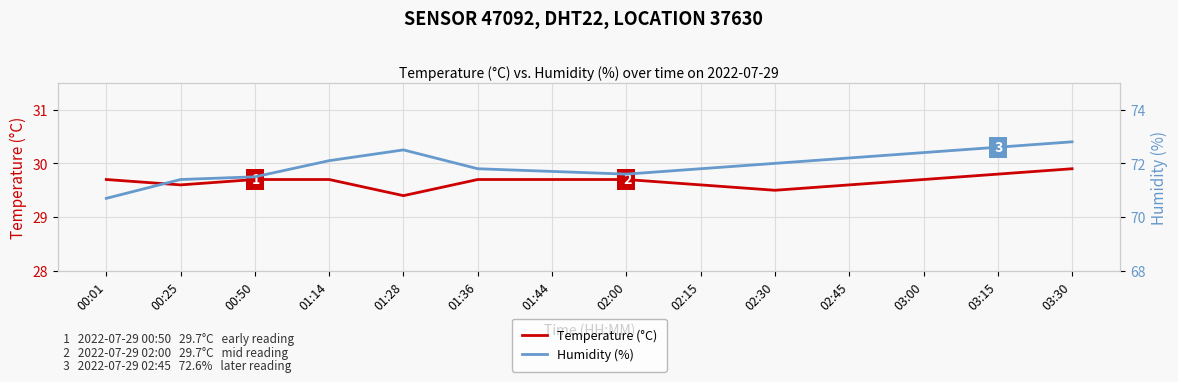

How many interior local valleys does the Humidity (%) series have?

1